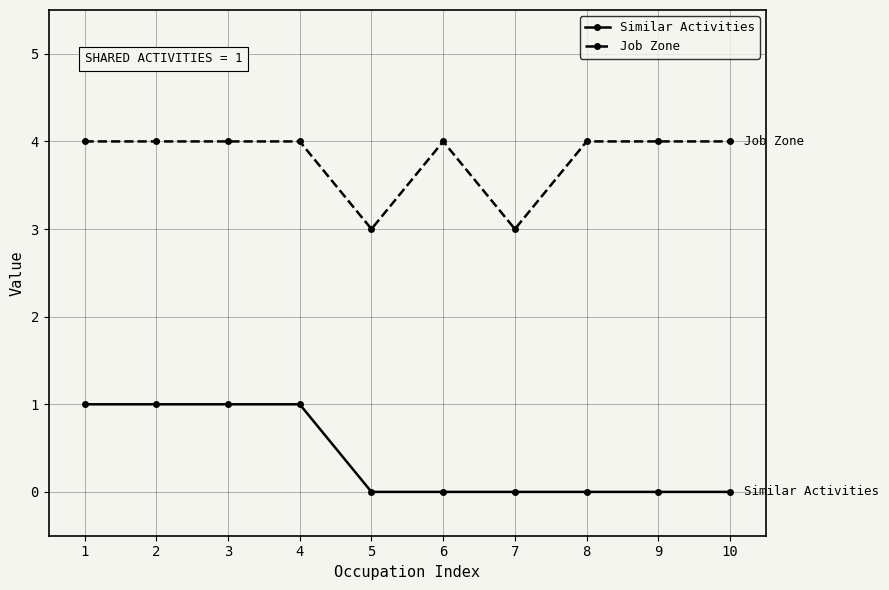

What is the value of the Job Zone point at the 10th from the left?

4